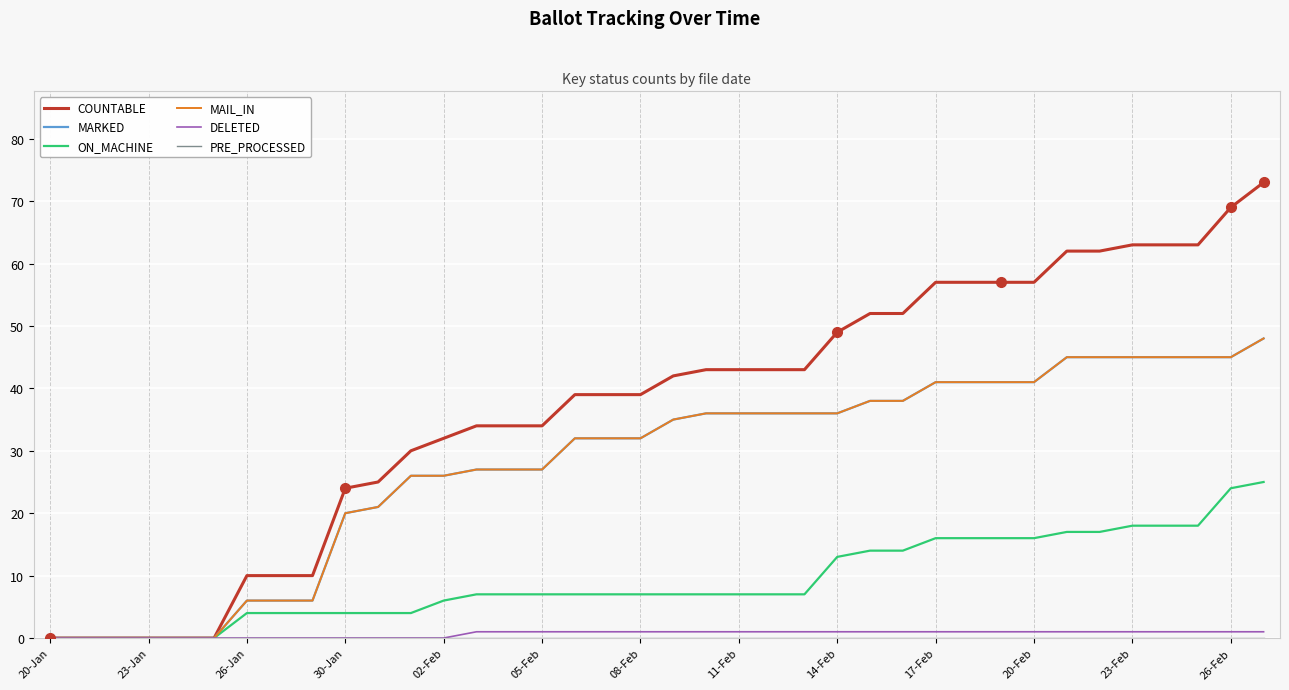

Which category has the lowest value across all series?

20-Jan